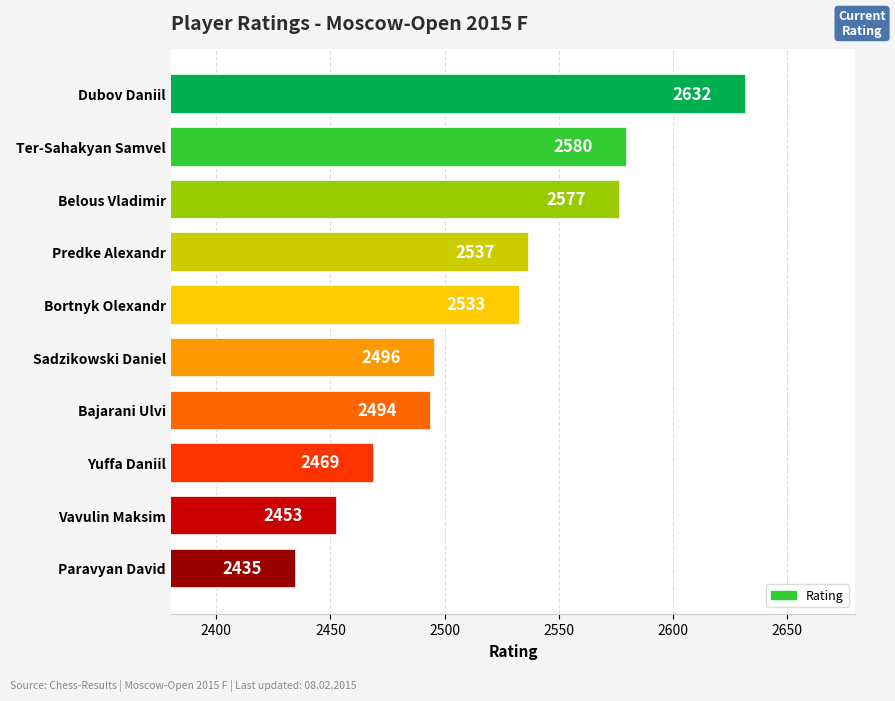

Read the value at Vavulin Maksim.

2453